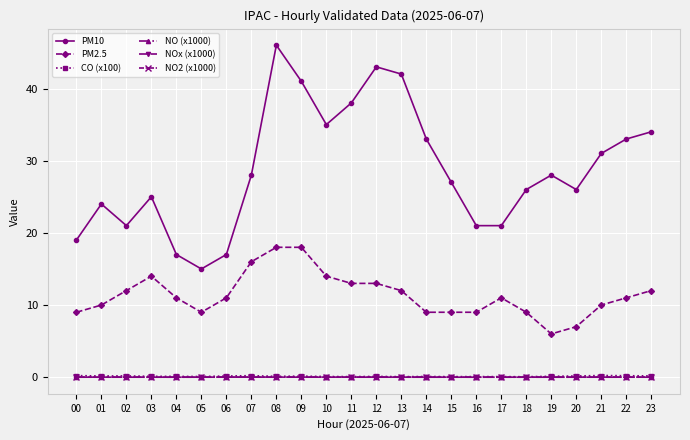

Which series has the widest spread of values?

PM10